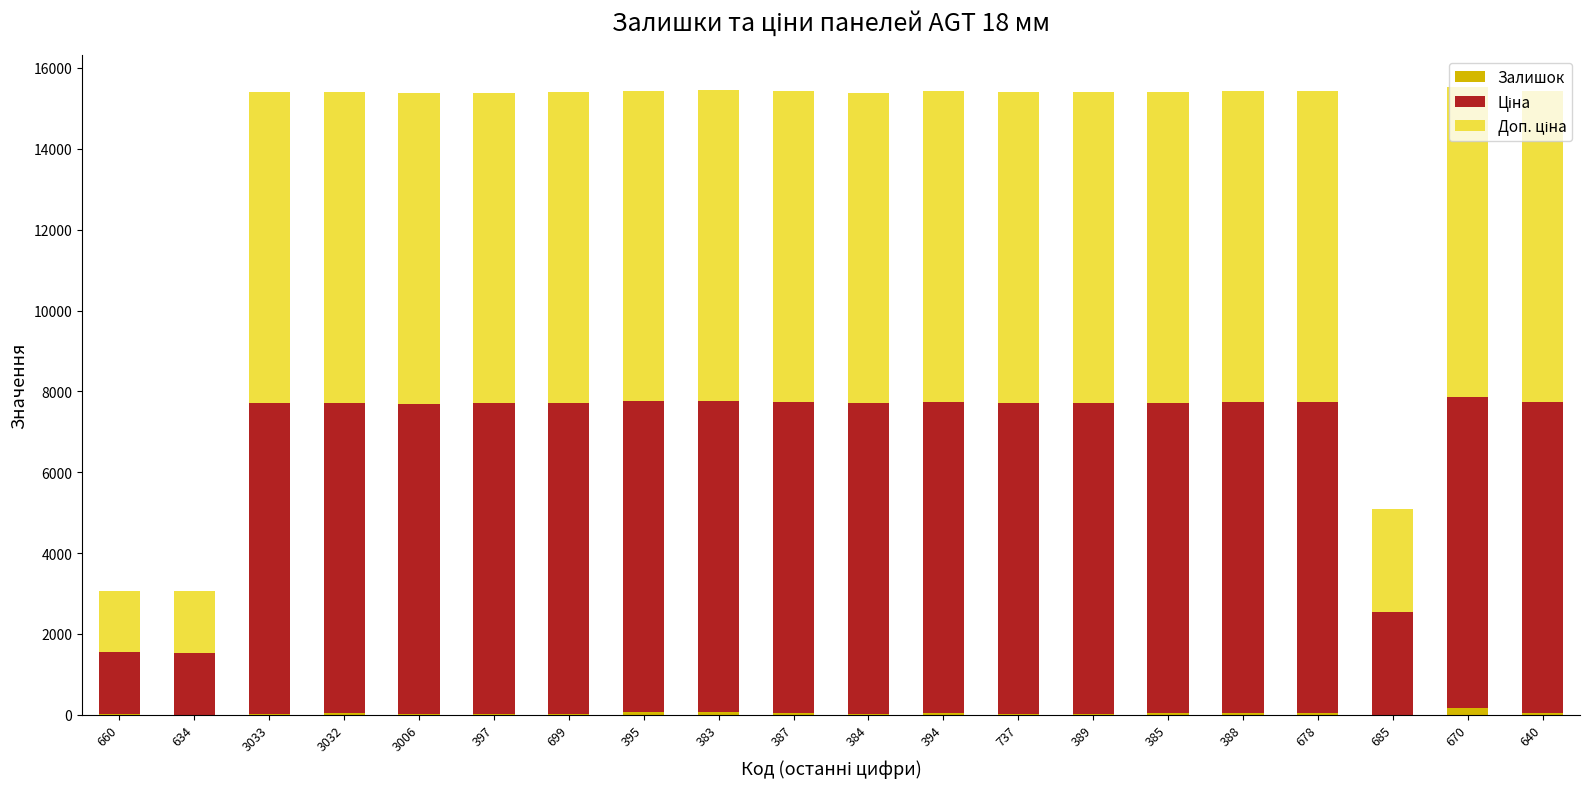

Are the bars grouped side by side (vs. stacked)?

No